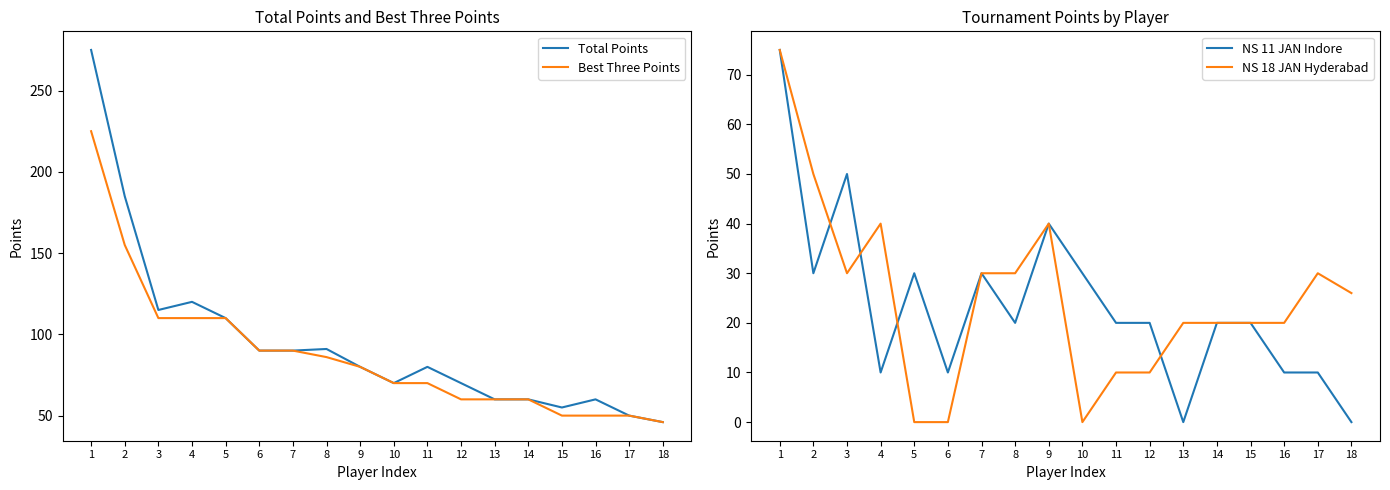

Where do NS 18 JAN Hyderabad and NS 11 JAN Indore first cross each other?

2 and 3